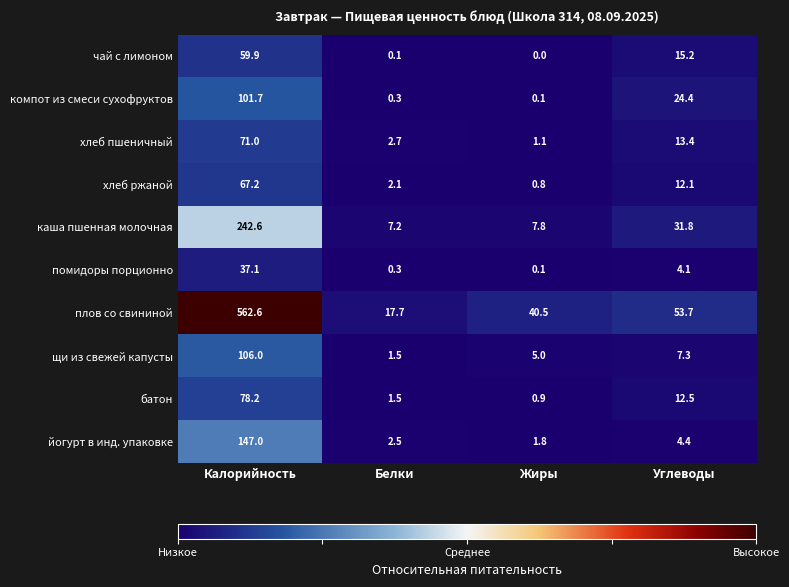

Which series has the largest total across all categories?

плов со свининой